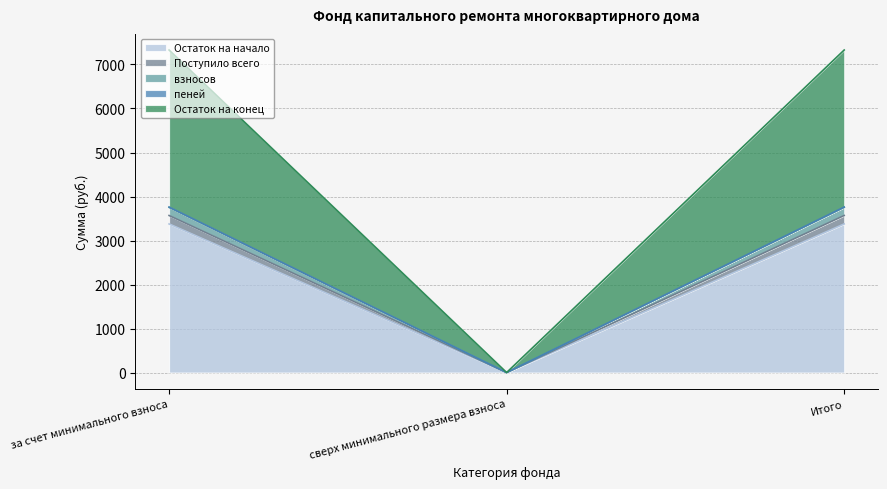

The value of Остаток на конец at за счет минимального взноса is 6029.6. True or false?

False